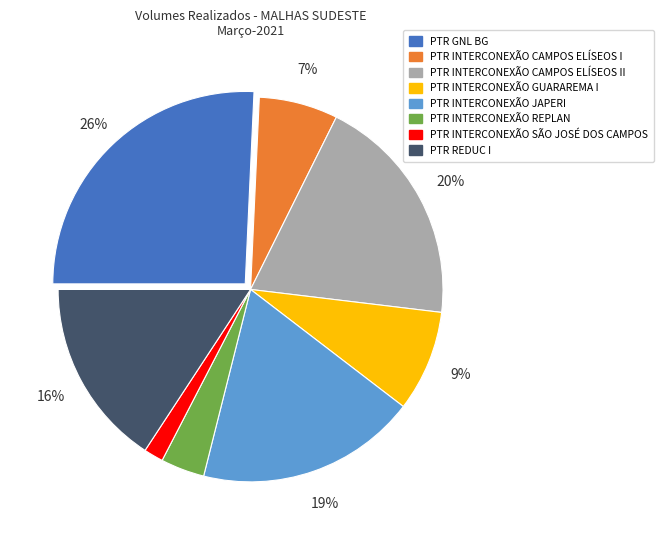

To the nearest percent, what is the average slice percentage?

12%